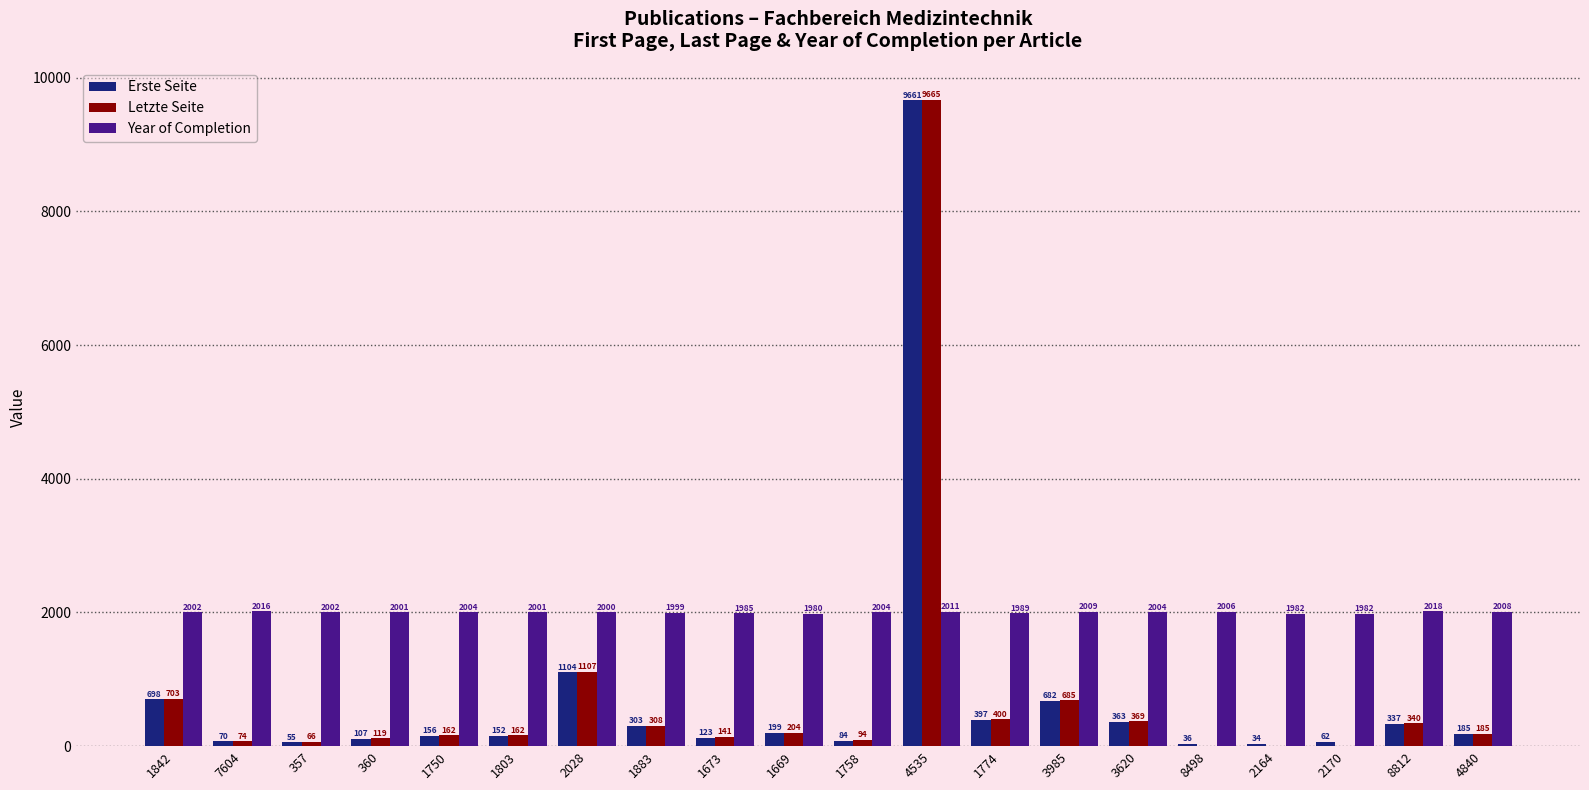

Between 1842 and 357, which series saw the biggest shift?

Erste Seite